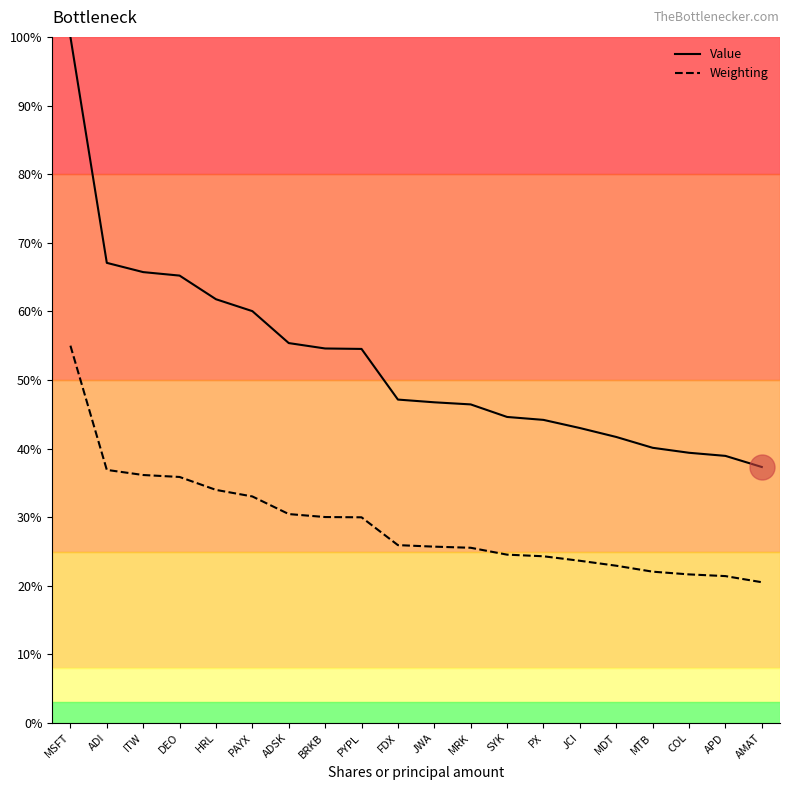

True or false: Weighting and Value cross at least once.

False